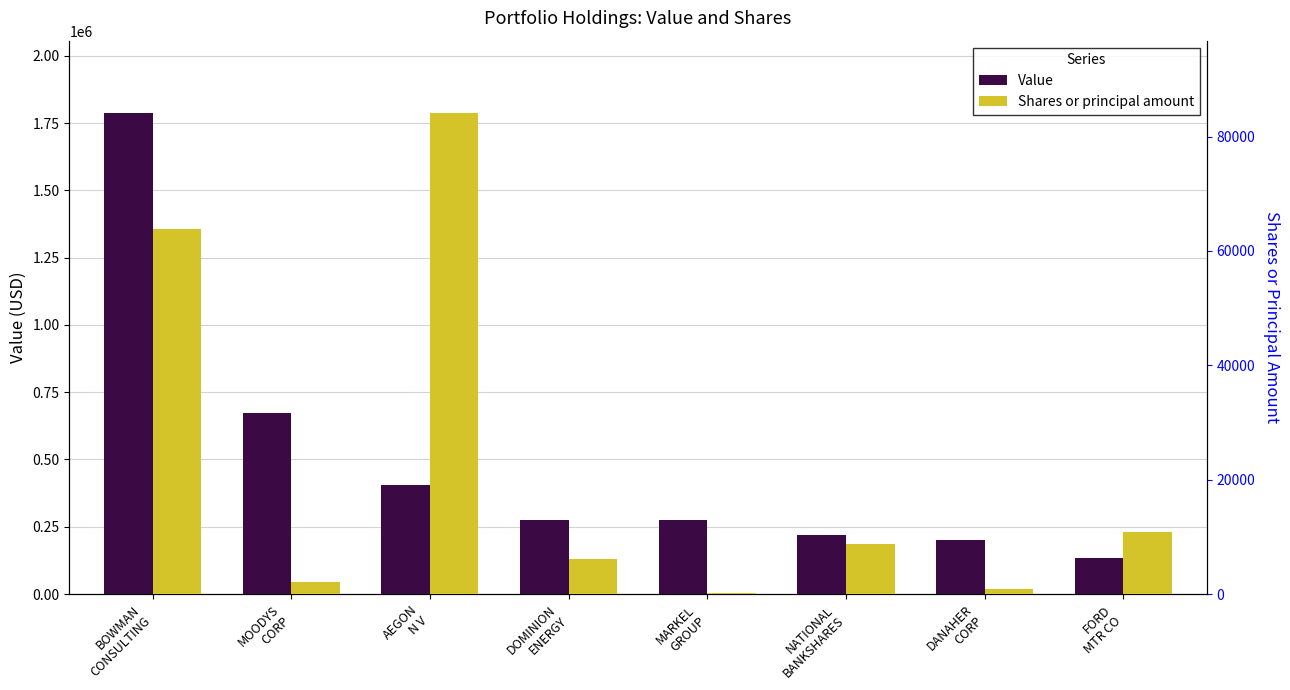

Does the chart contain stacked bars?

No